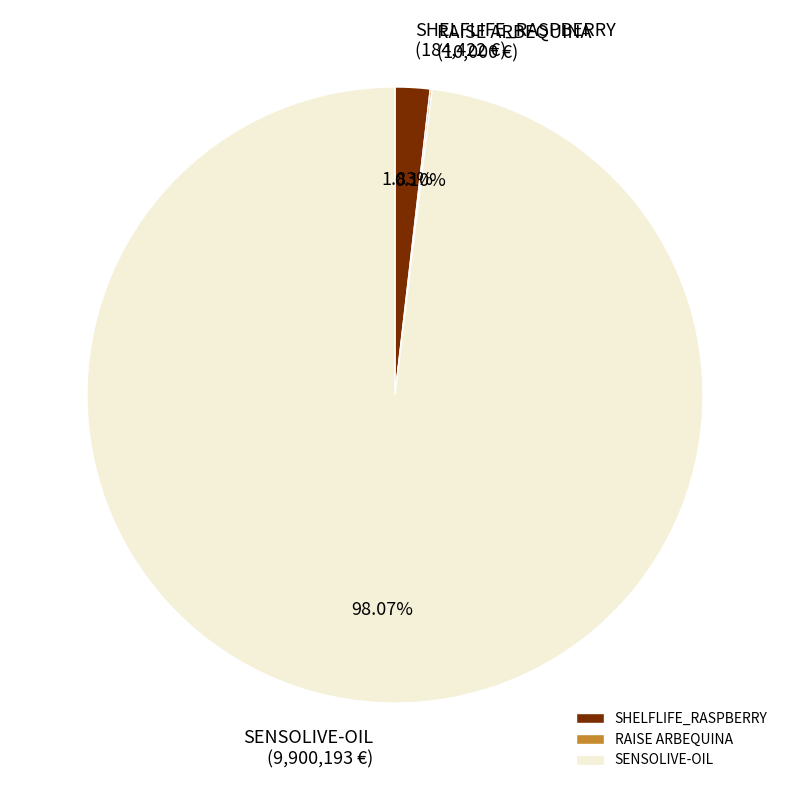

Does any single category account for the majority?

Yes